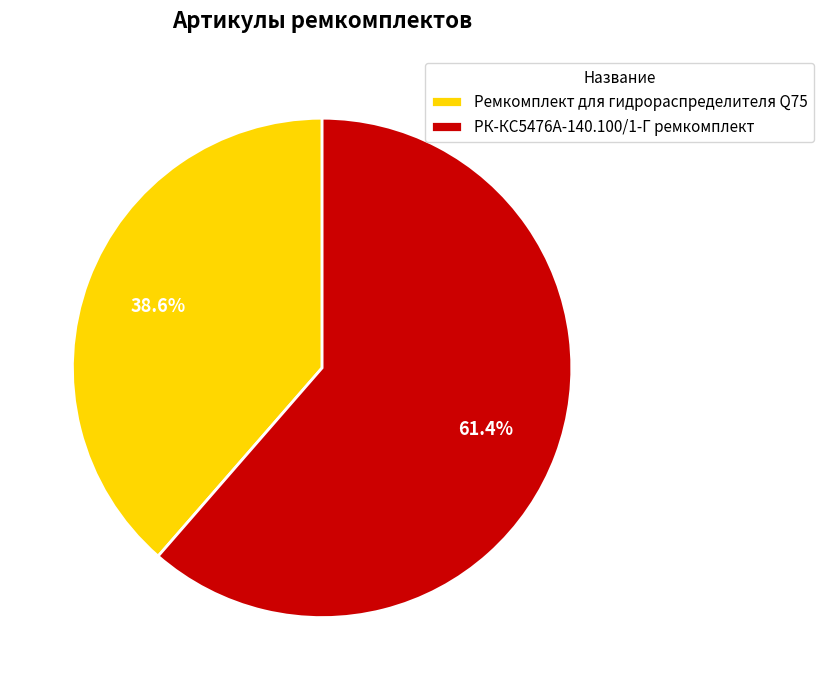

To the nearest percent, what is the difference between the Ремкомплект для гидрораспределителя Q75 and РК-КС5476А-140.100/1-Г ремкомплект slice percentages?

23%